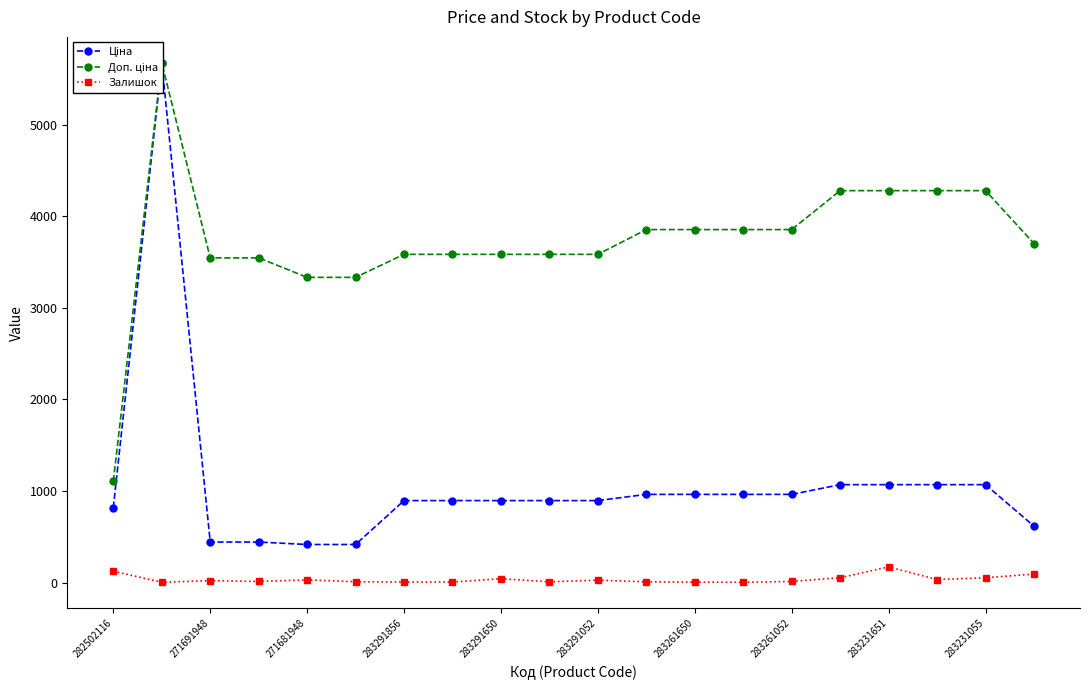

True or false: Ціна has more than 0 interior local peaks.

True